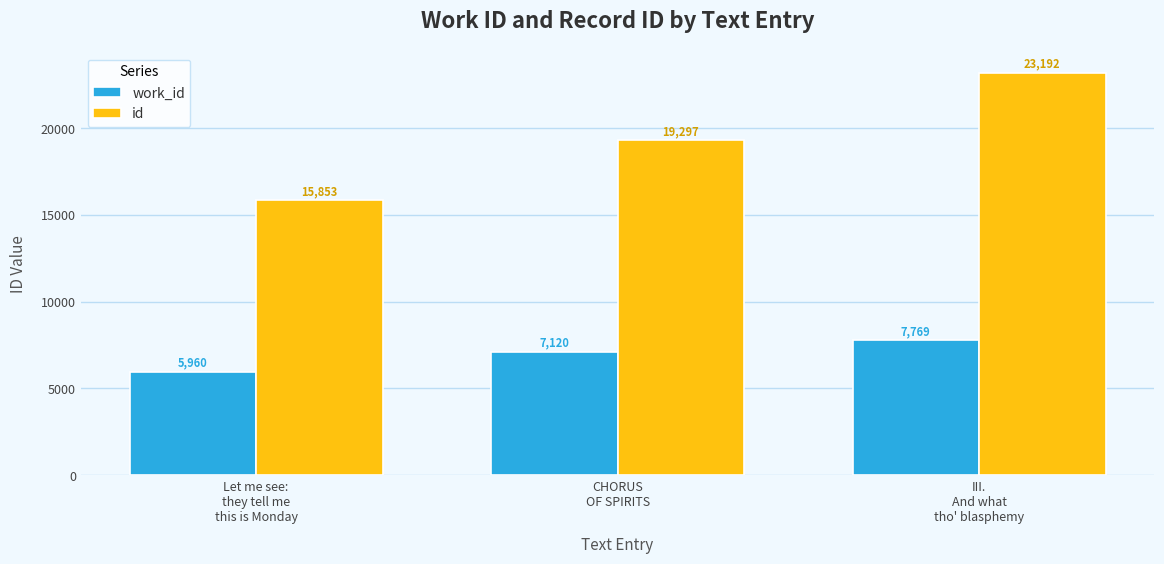

What is the sum of the work_id values at III.
And what
tho' blasphemy and Let me see:
they tell me
this is Monday?

13729